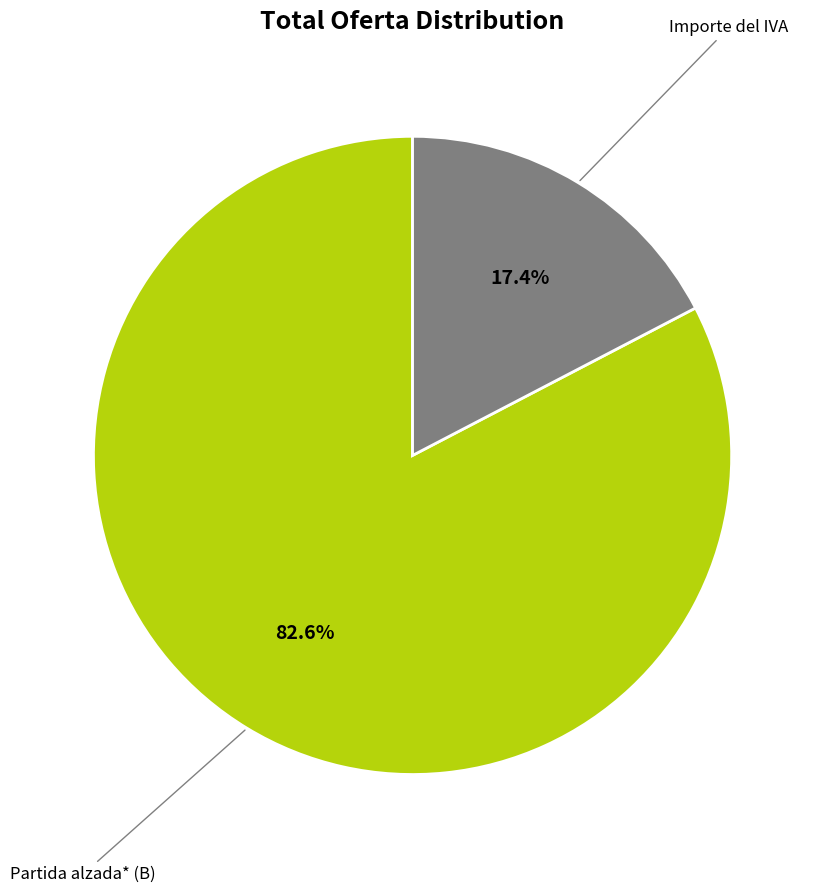

Is there a majority slice in this chart?

Yes